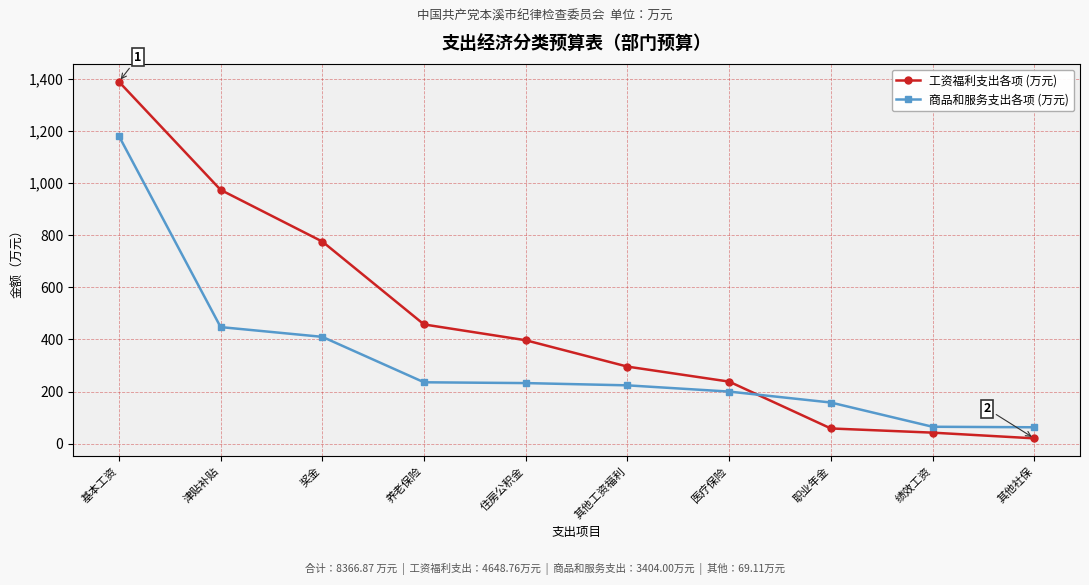

At which label does 工资福利支出各项 (万元) first exceed 397?

基本工资